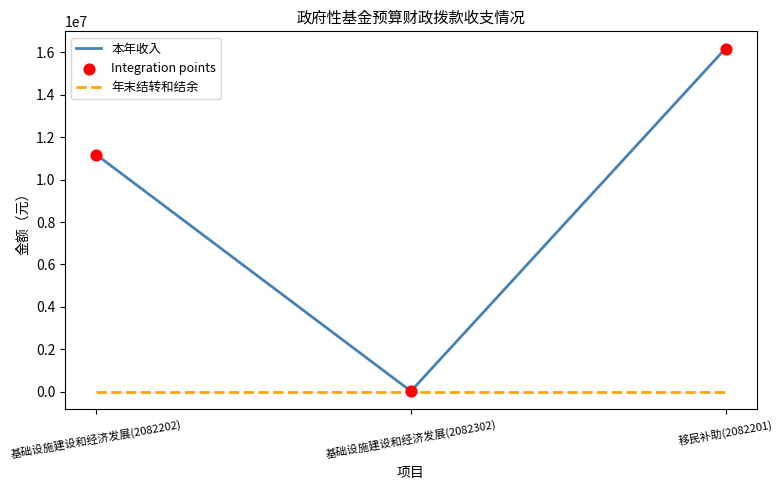

Which series has the widest spread of values?

本年收入